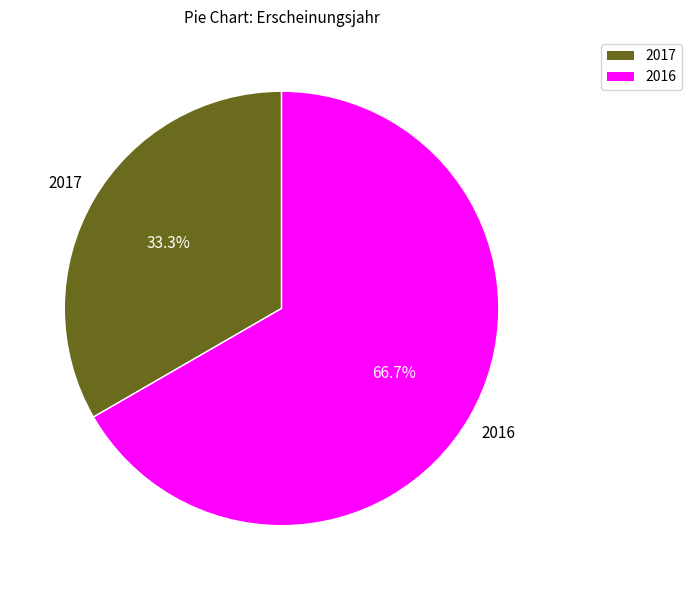

How many segments does this pie chart have?

2